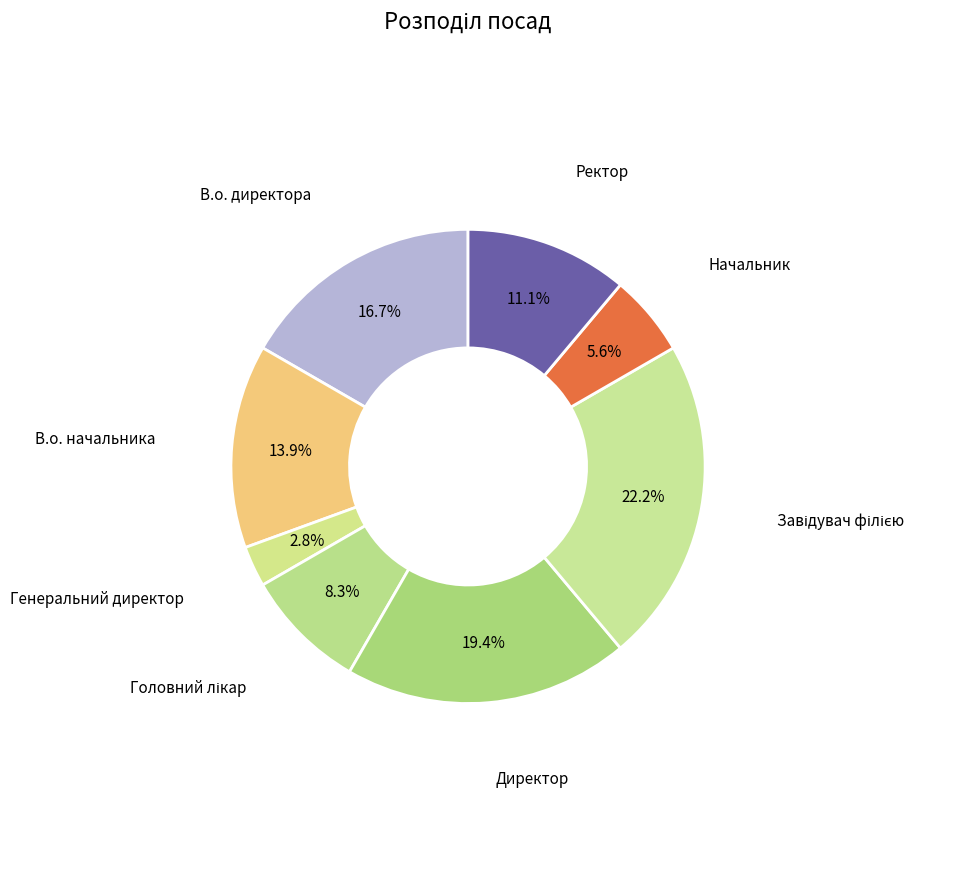

To the nearest percent, what portion does В.о. директора represent?

17%